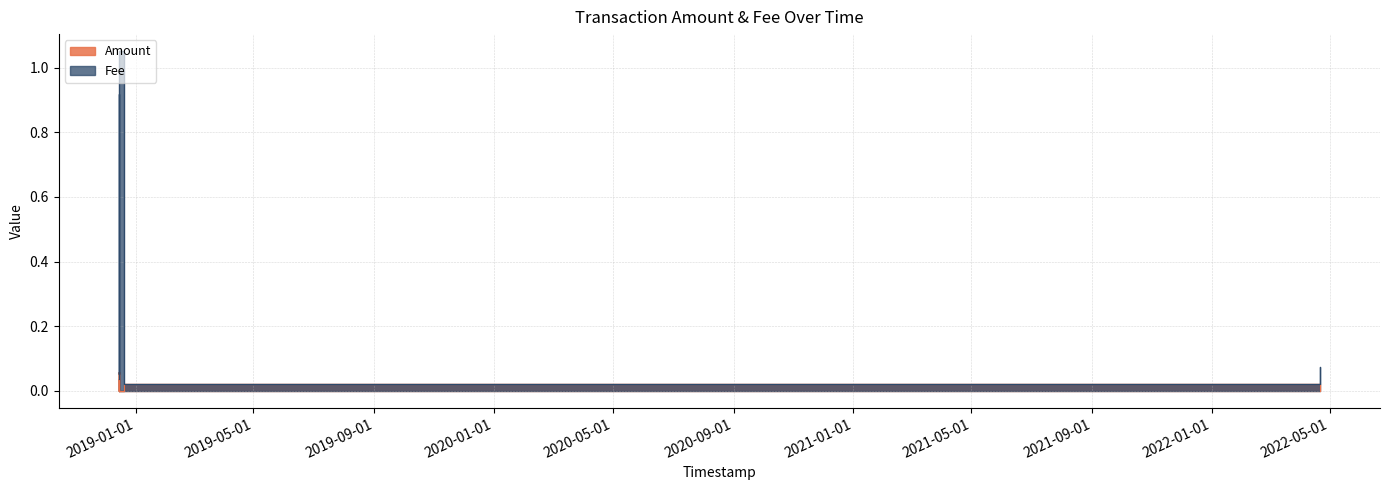

How many interior local peaks does the Amount series have?

2